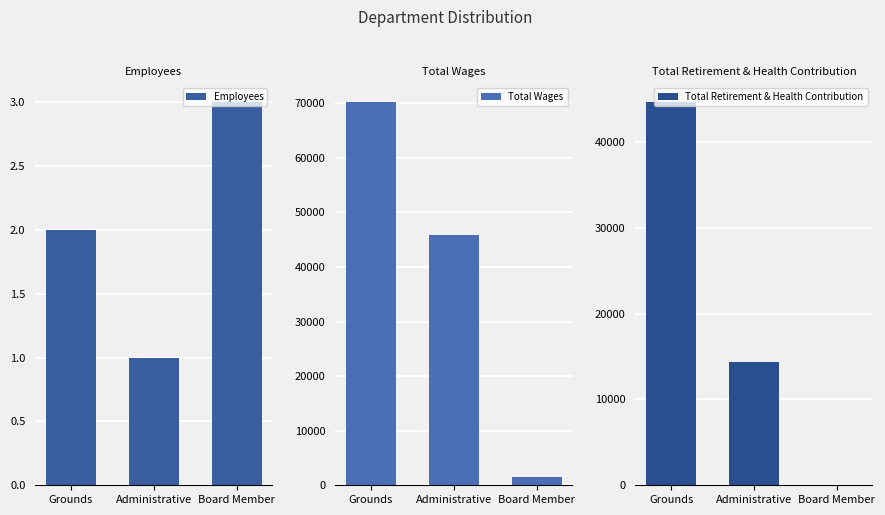

What position from the left is Grounds?

1